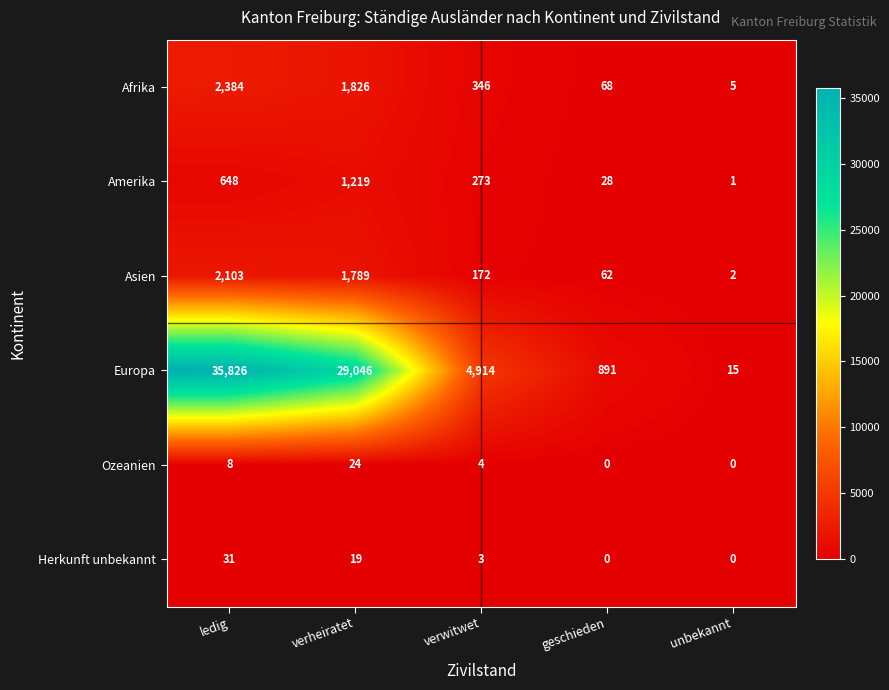

True or false: Ozeanien has a value of 8 at ledig.

True